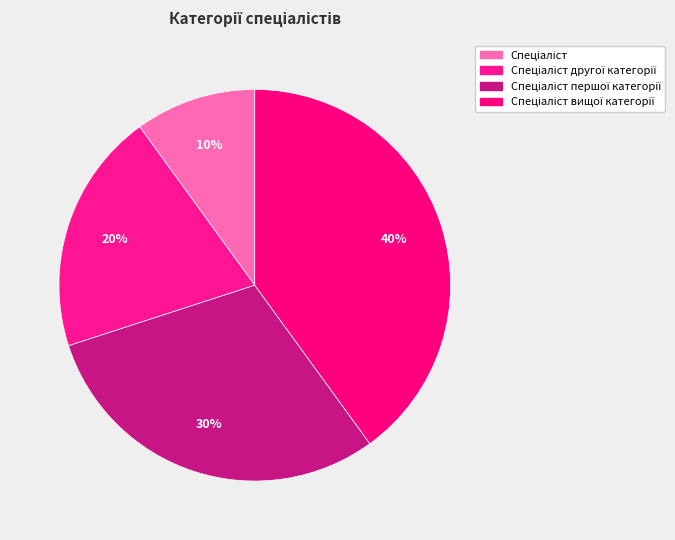

What percentage is the Спеціаліст вищої категорії slice, to the nearest percent?

40%